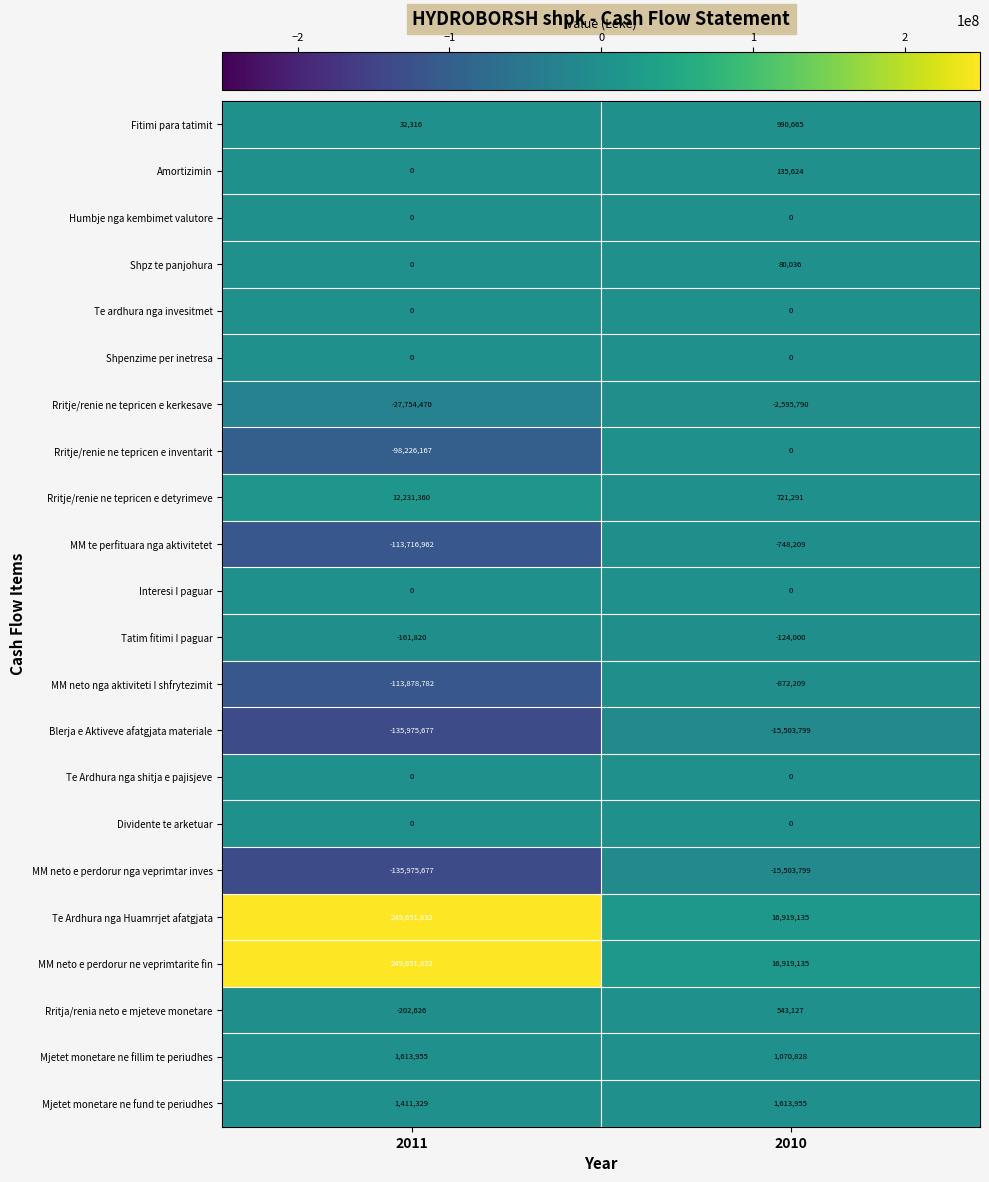

At how many categories does at least one series exceed 33016594?

1